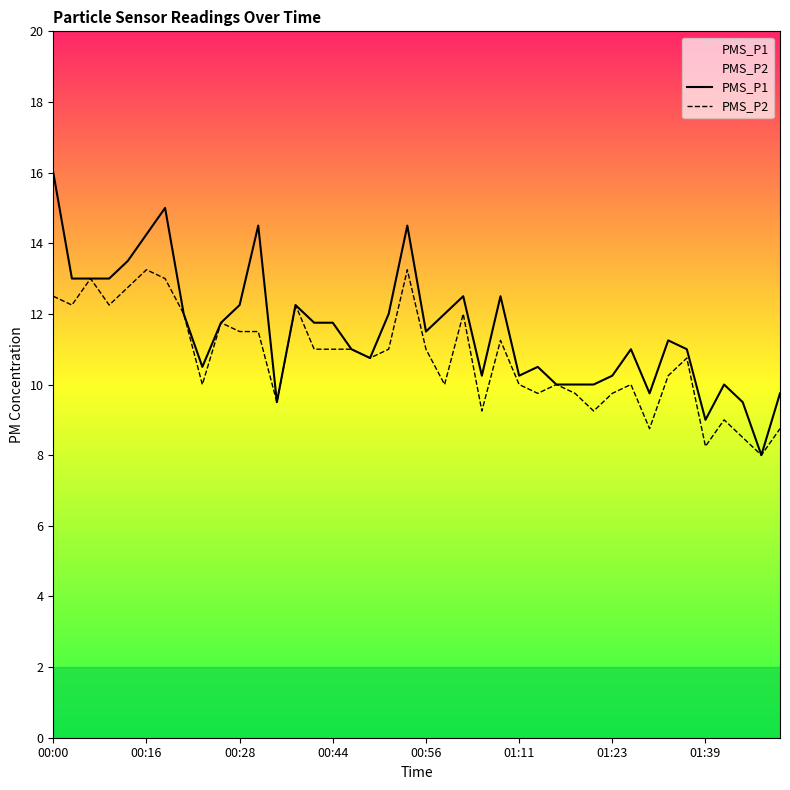

List the series in order of their peak value, highest first.

PMS_P1, PMS_P2